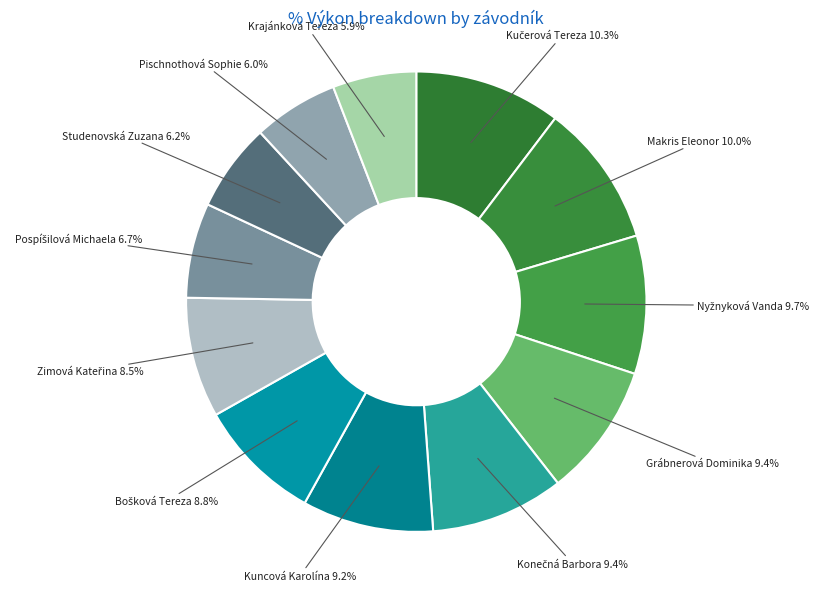

How many slices are in this pie chart?

12